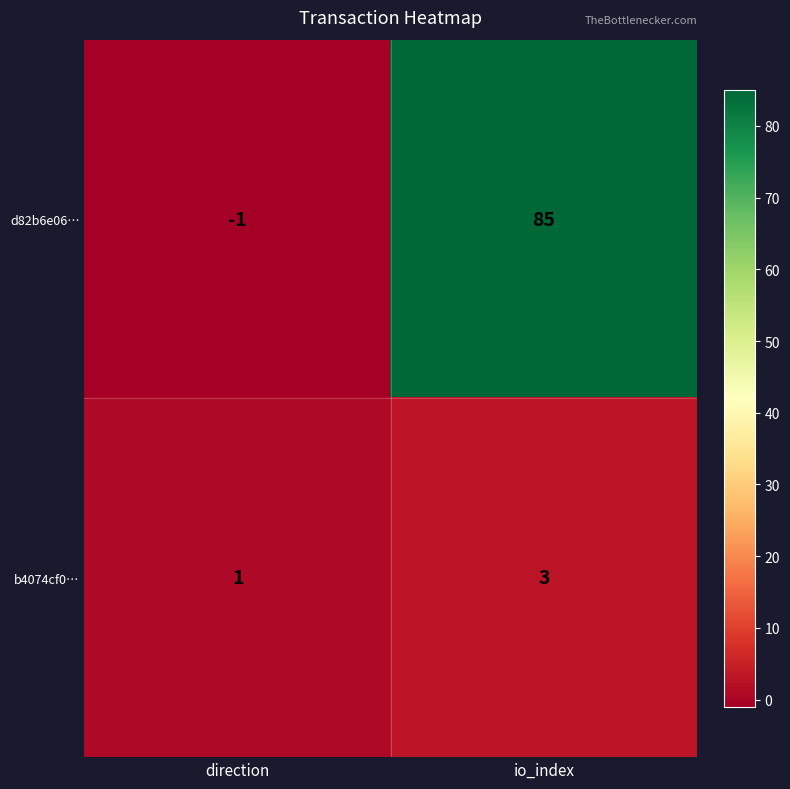

How many positive values does the d82b6e06… series have?

1